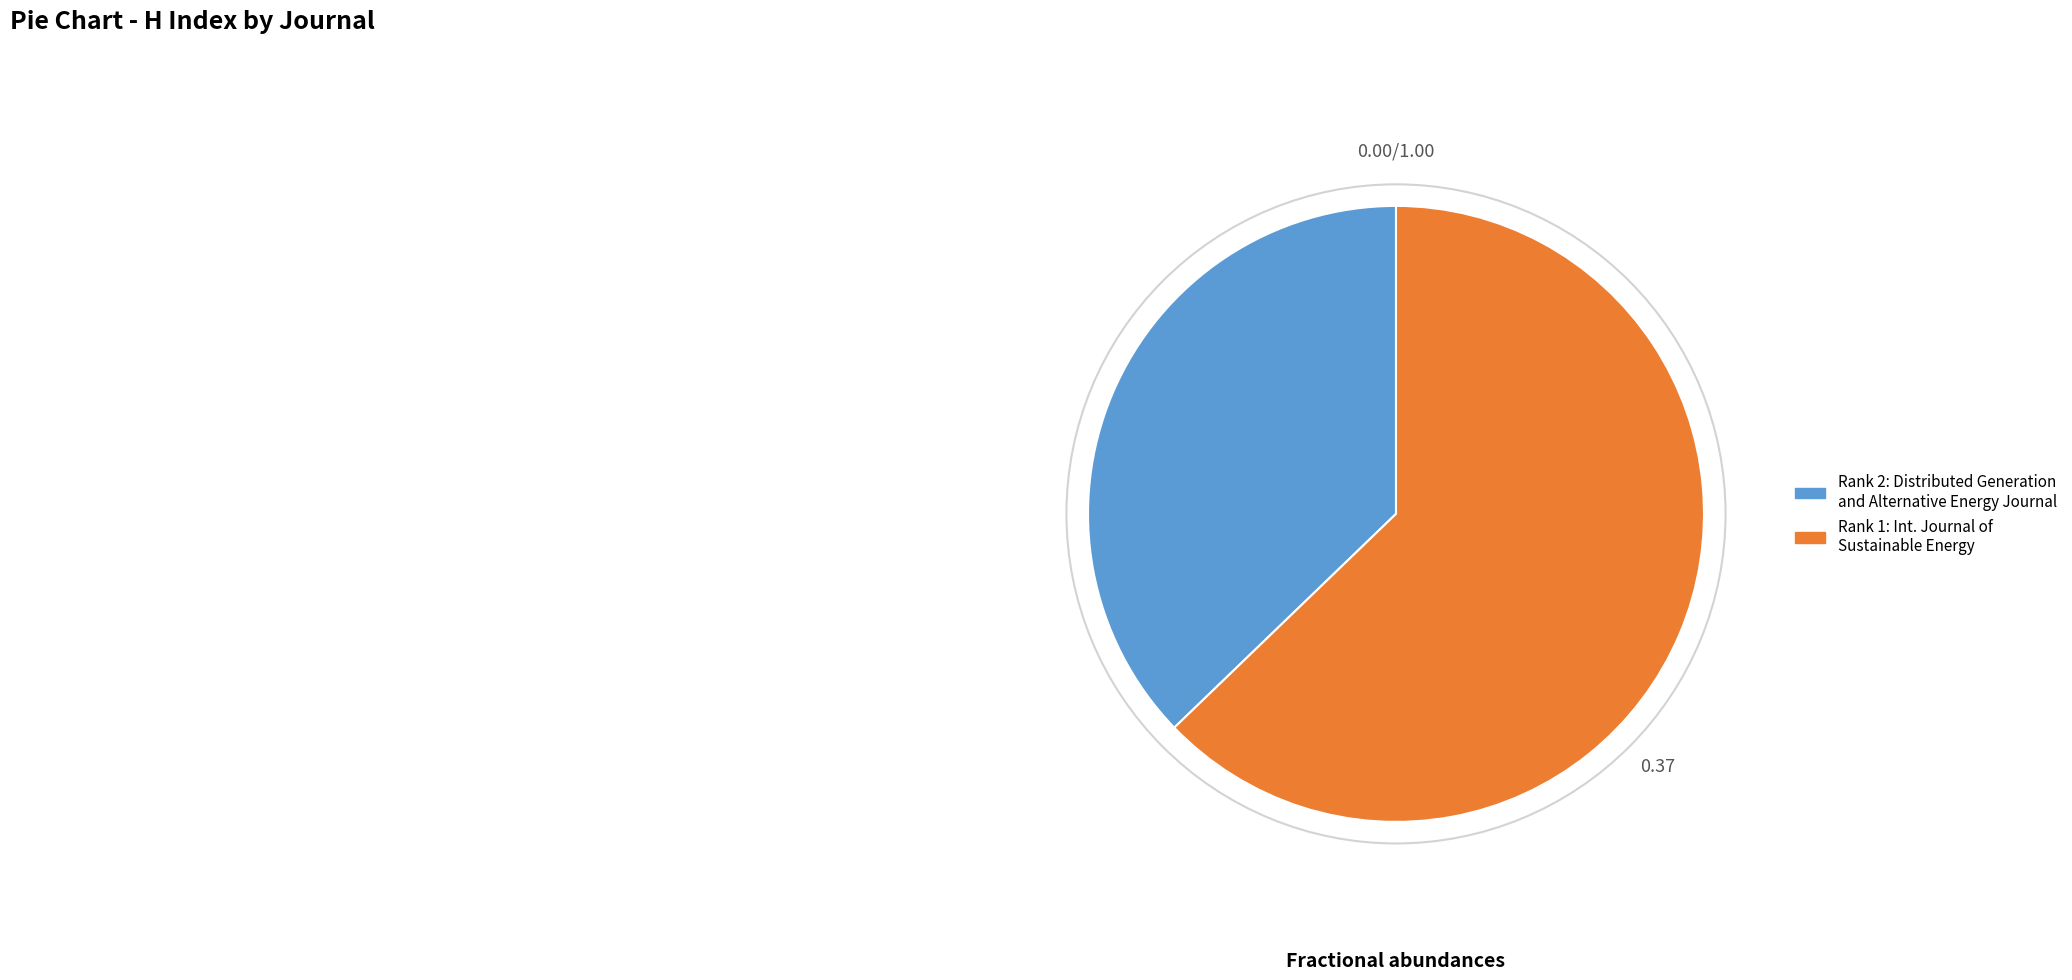

Is there a majority slice in this chart?

Yes